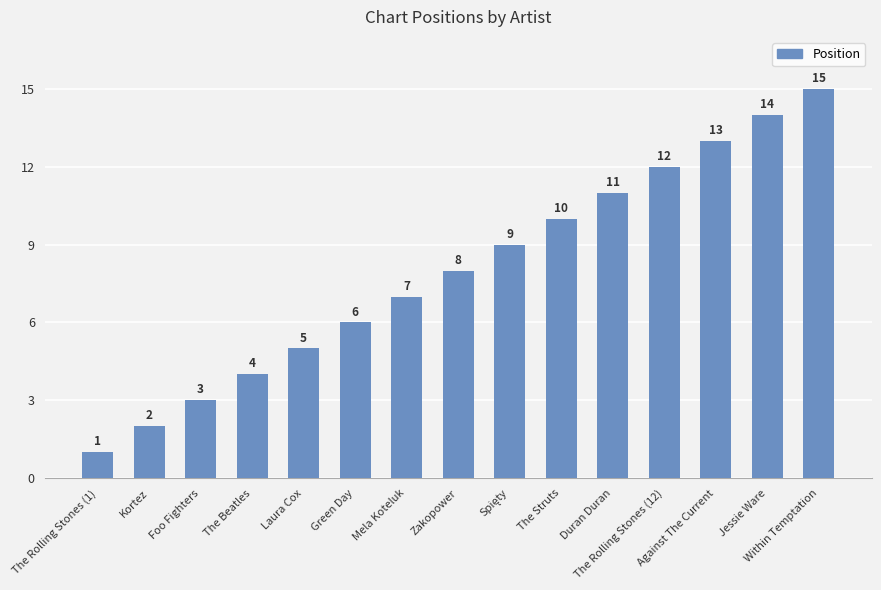

What is the approximate value at Against The Current?

13